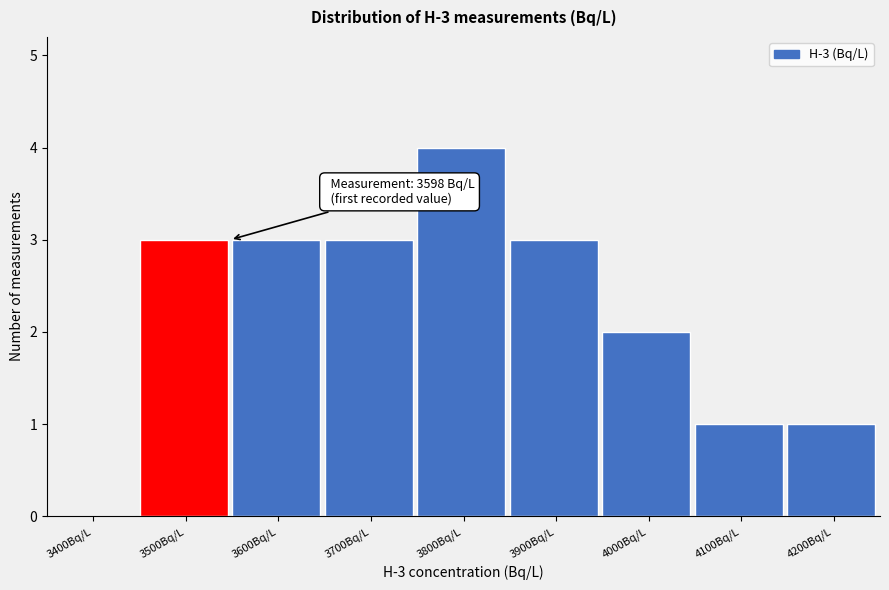

Reading left to right, transcribe all the data shown in this chart.

3400Bq/L=0	3500Bq/L=3	3600Bq/L=3	3700Bq/L=3	3800Bq/L=4	3900Bq/L=3	4000Bq/L=2	4100Bq/L=1	4200Bq/L=1